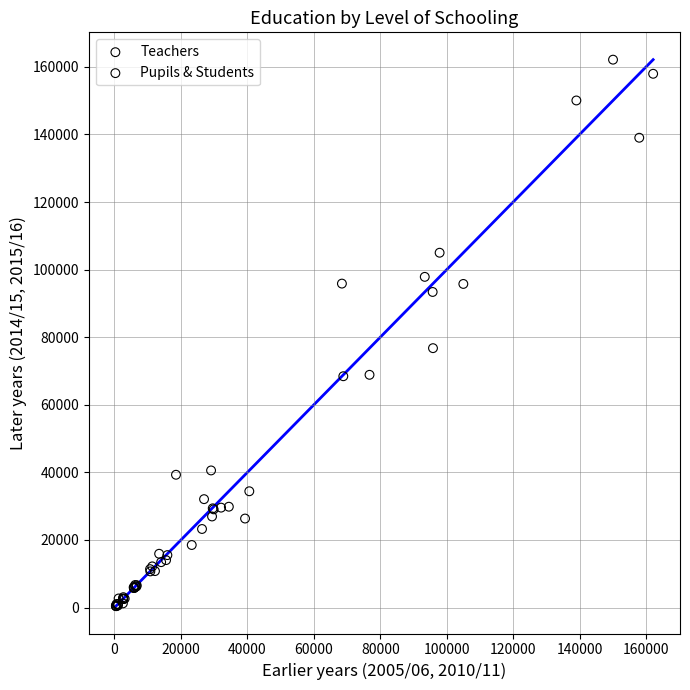

Which series contains the lowest Y value?

Teachers